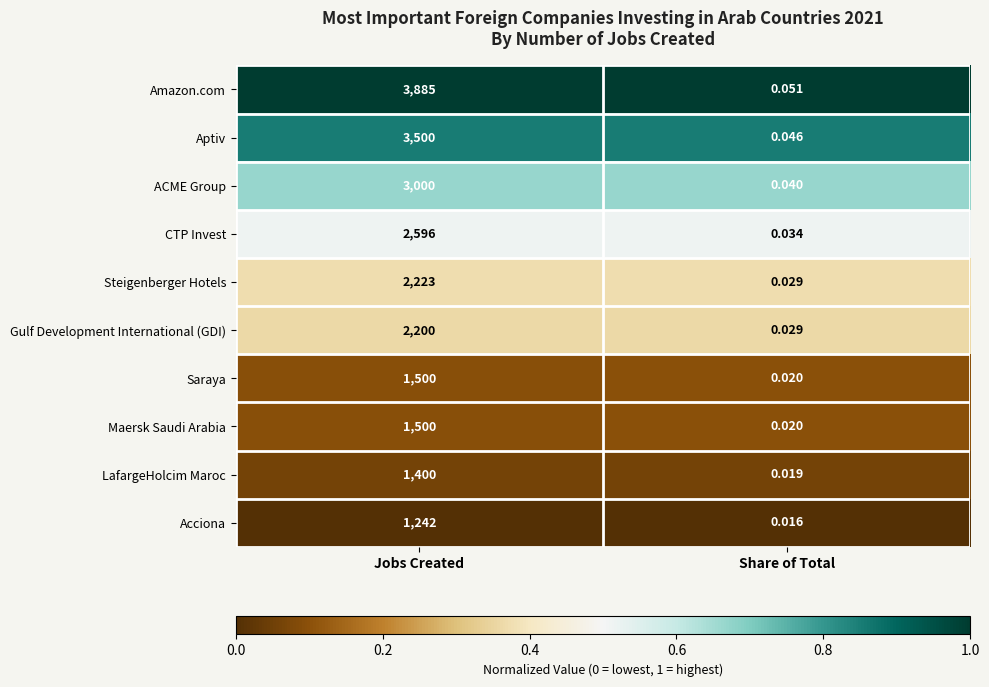

Between Jobs Created and Share of Total, which series saw the biggest shift?

Amazon.com